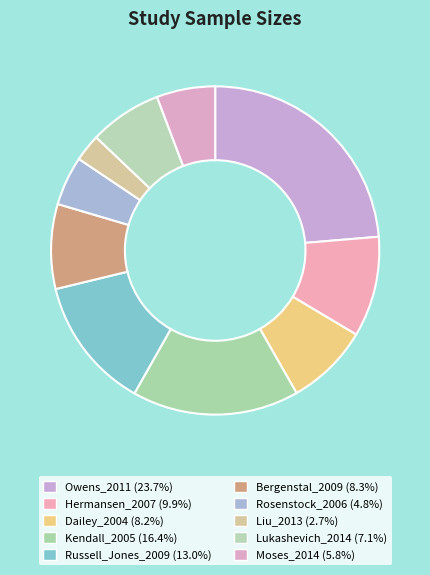

Which slice is the largest?

Owens_2011